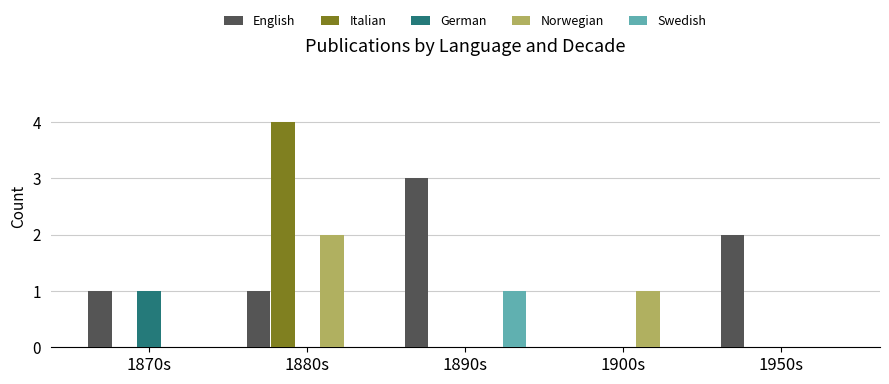

Reading left to right, list all the values displayed in this chart.

English: 1870s=1	1880s=1	1890s=3	1900s=0	1950s=2
Italian: 1870s=0	1880s=4	1890s=0	1900s=0	1950s=0
German: 1870s=1	1880s=0	1890s=0	1900s=0	1950s=0
Norwegian: 1870s=0	1880s=2	1890s=0	1900s=1	1950s=0
Swedish: 1870s=0	1880s=0	1890s=1	1900s=0	1950s=0